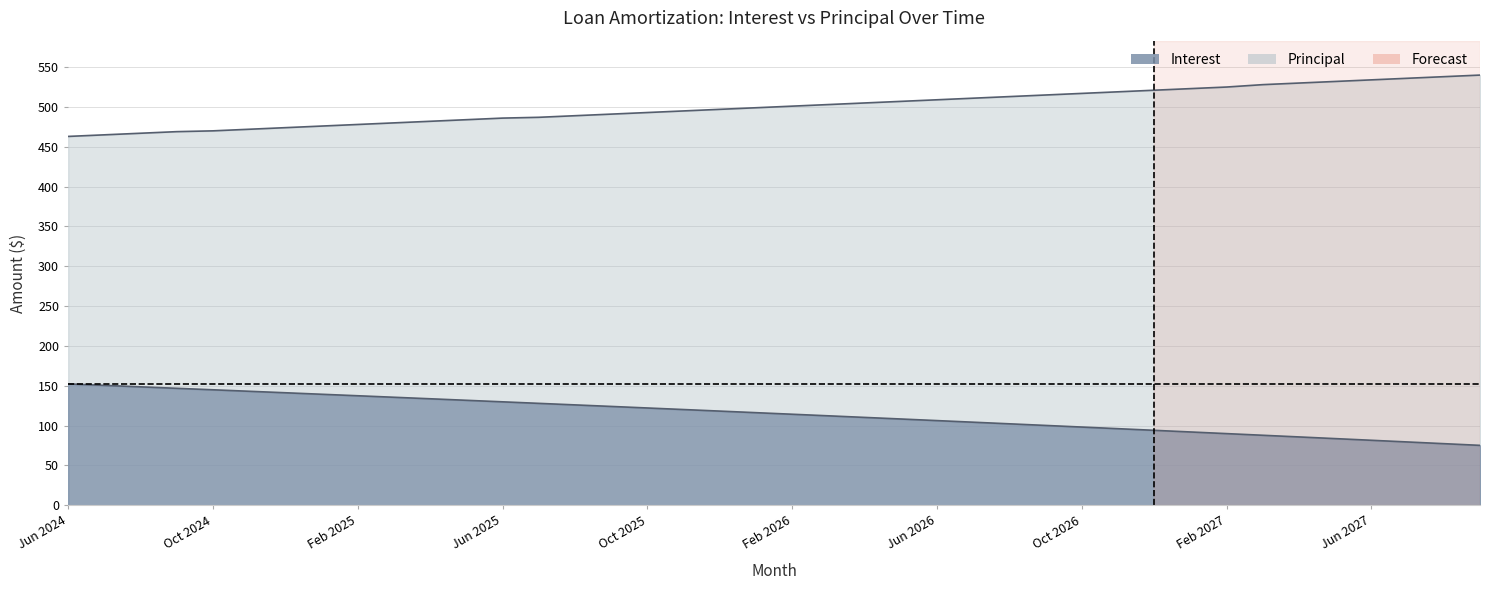

What is the value of the Interest point at the 16th from the left?

124.1